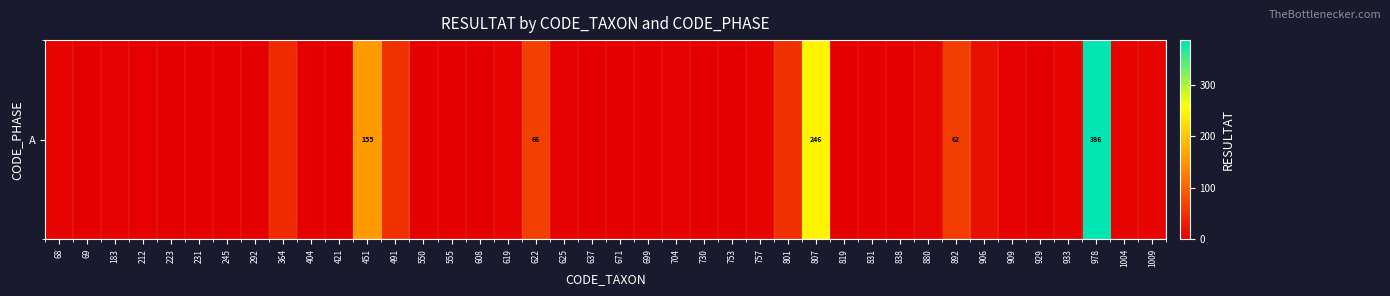

How many values are below 2?

19